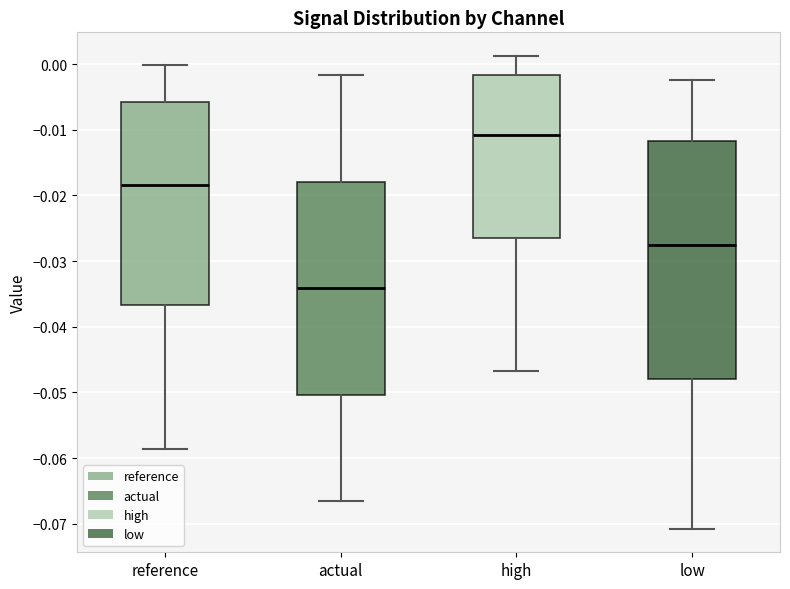

Which box is the tallest, from its lower edge to its upper edge?

low